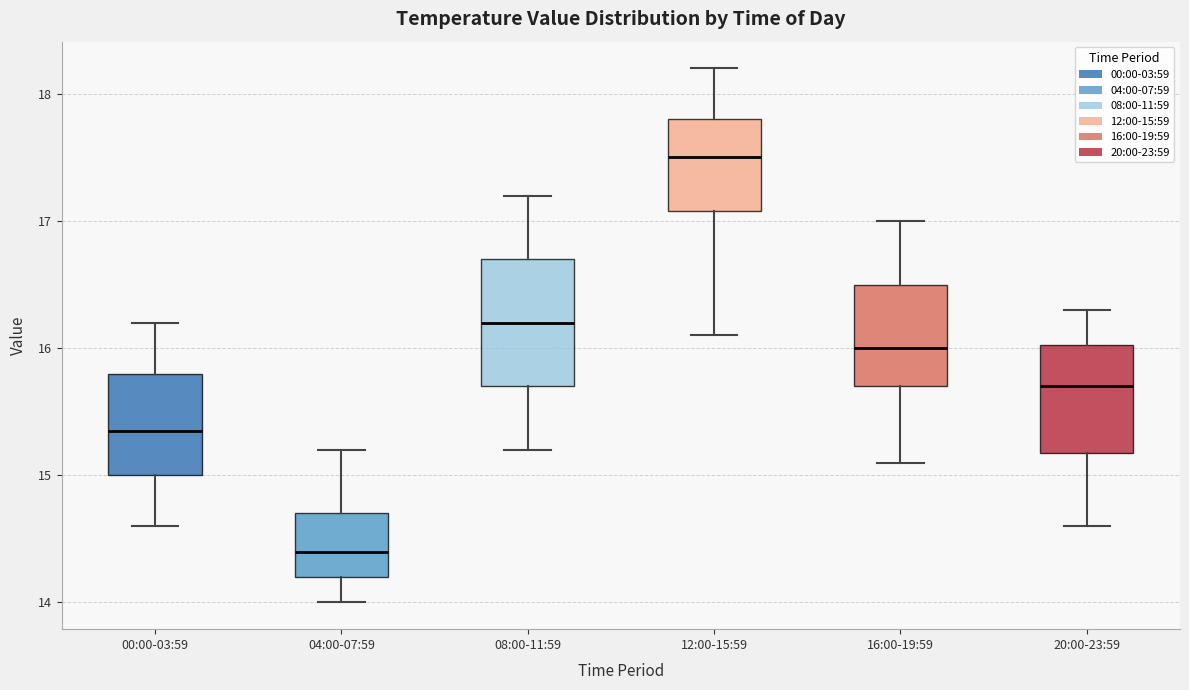

Which box's median line is the lowest?

04:00-07:59